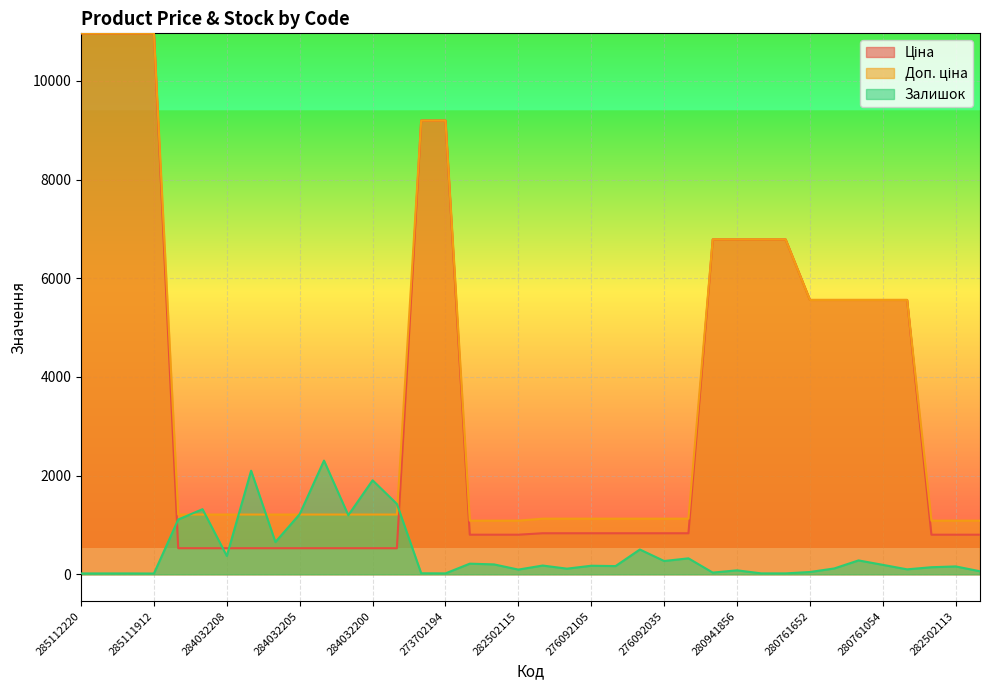

At which category does Залишок reach its first local valley?

285111912